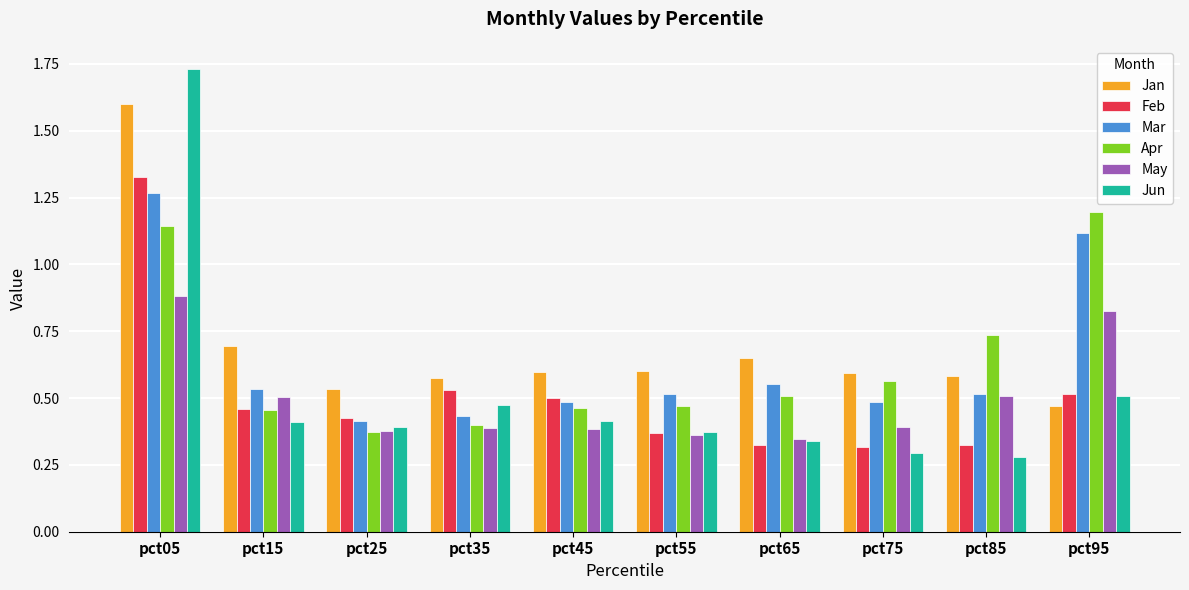

Which series changed the most between pct25 and pct85?

Apr